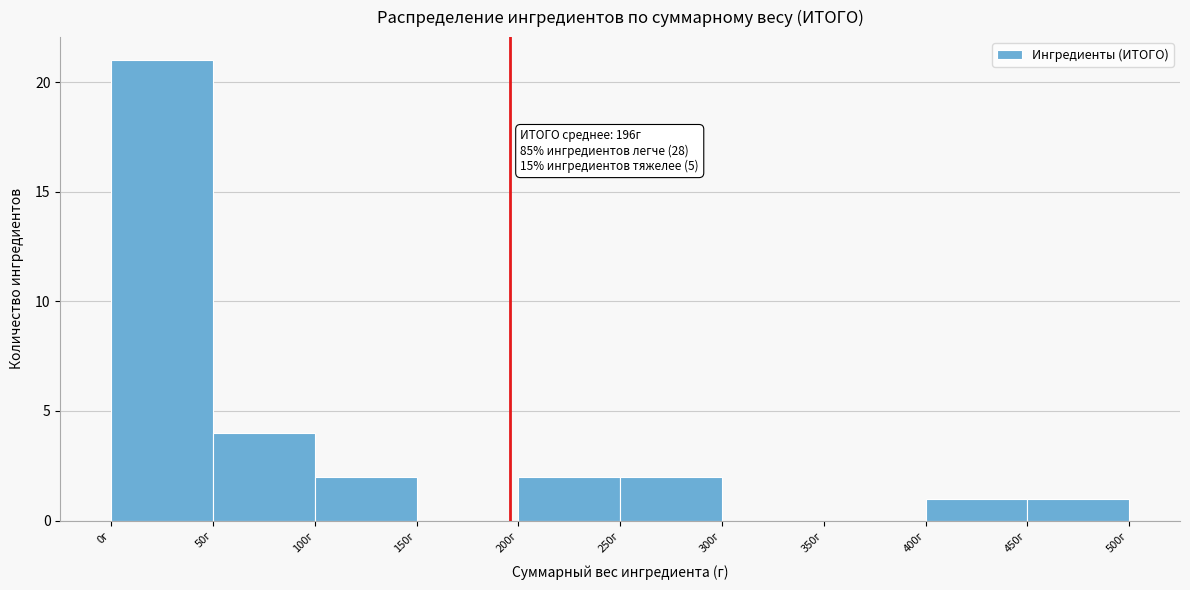

Which range on the x-axis has the tallest bar?

0 to 50